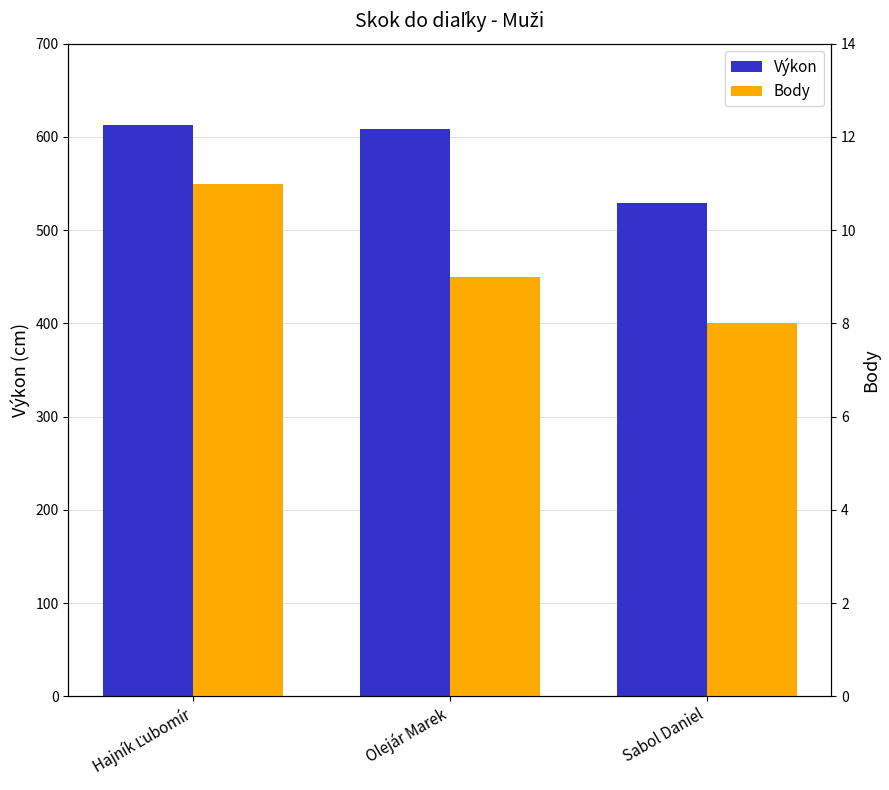

How many bars are there in each group?

2